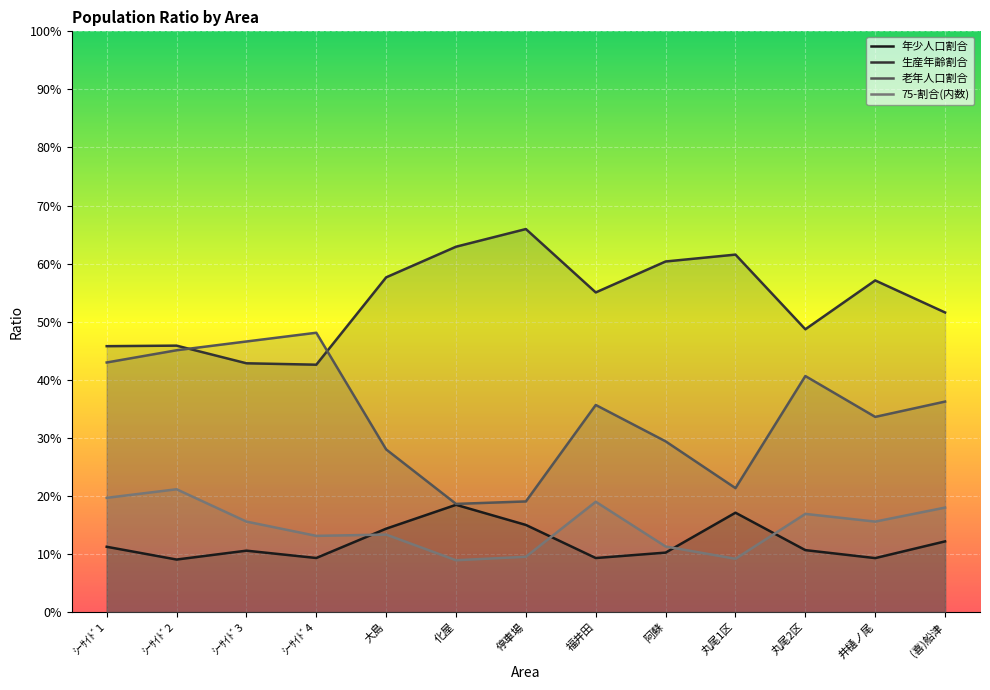

What position from the right is 福井田?

6